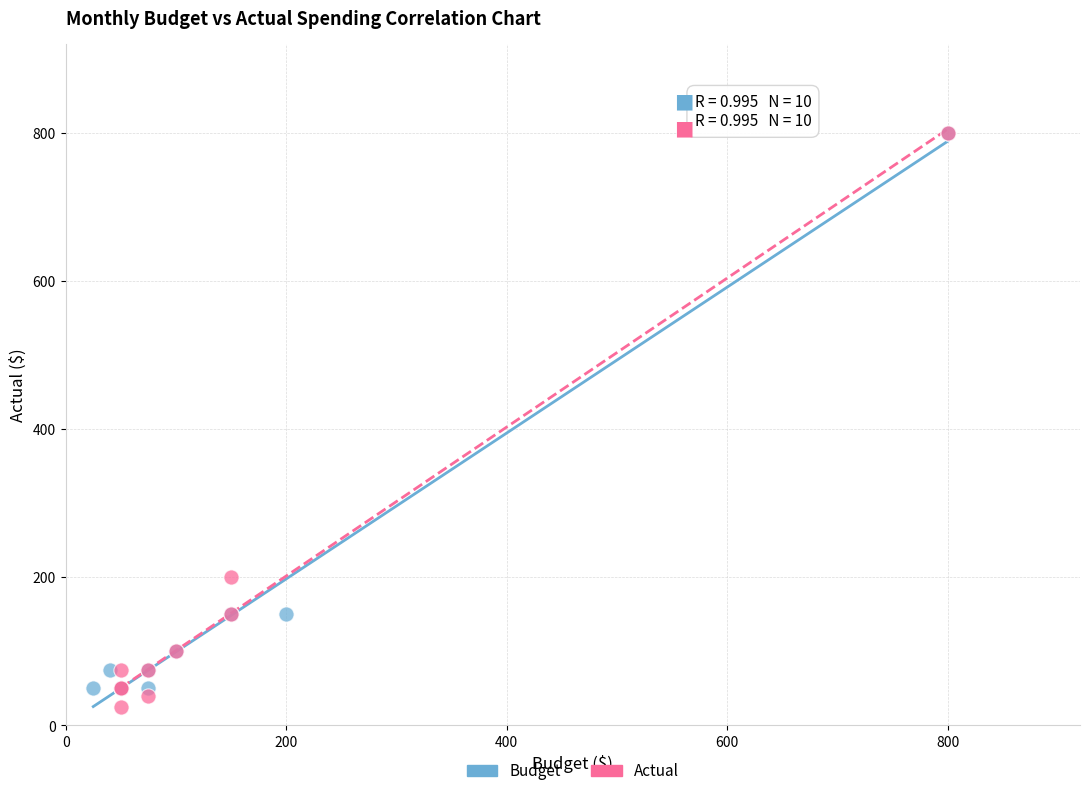

What are all the series names shown in the legend?

Budget, Actual